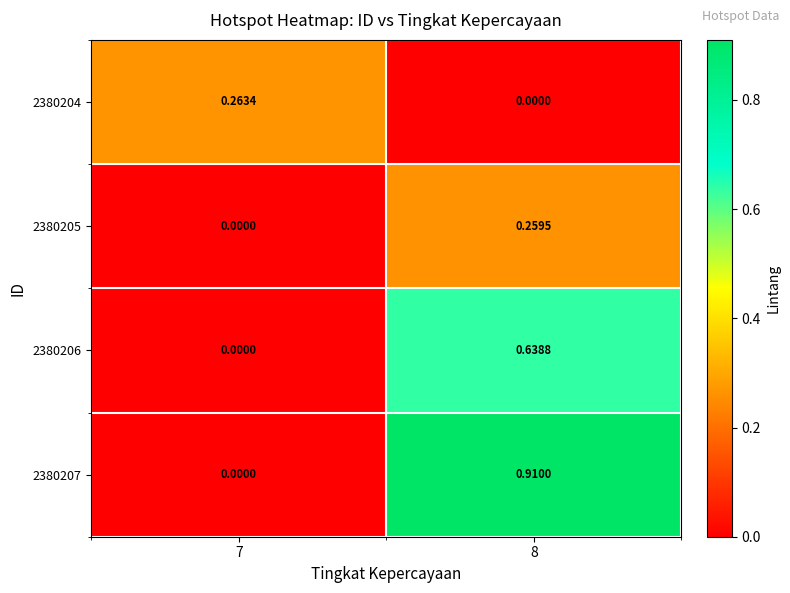

Is the value of 2380206 at 7 greater than the value of 2380204 at 7?

No